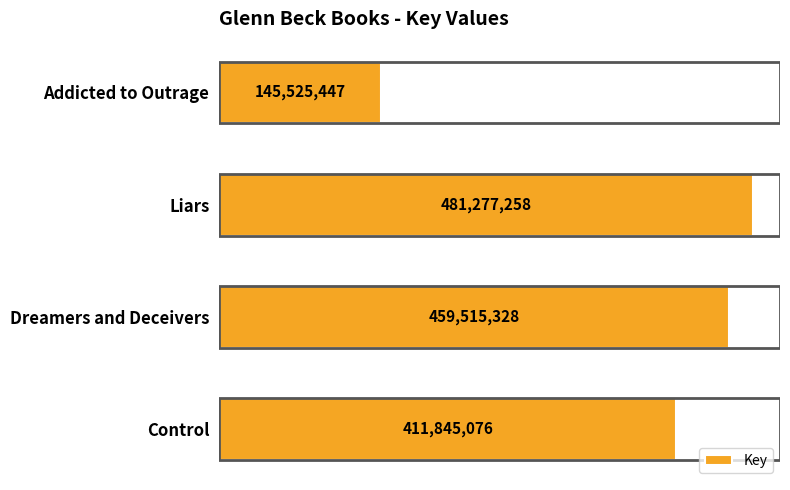

Does the chart contain any negative values?

No